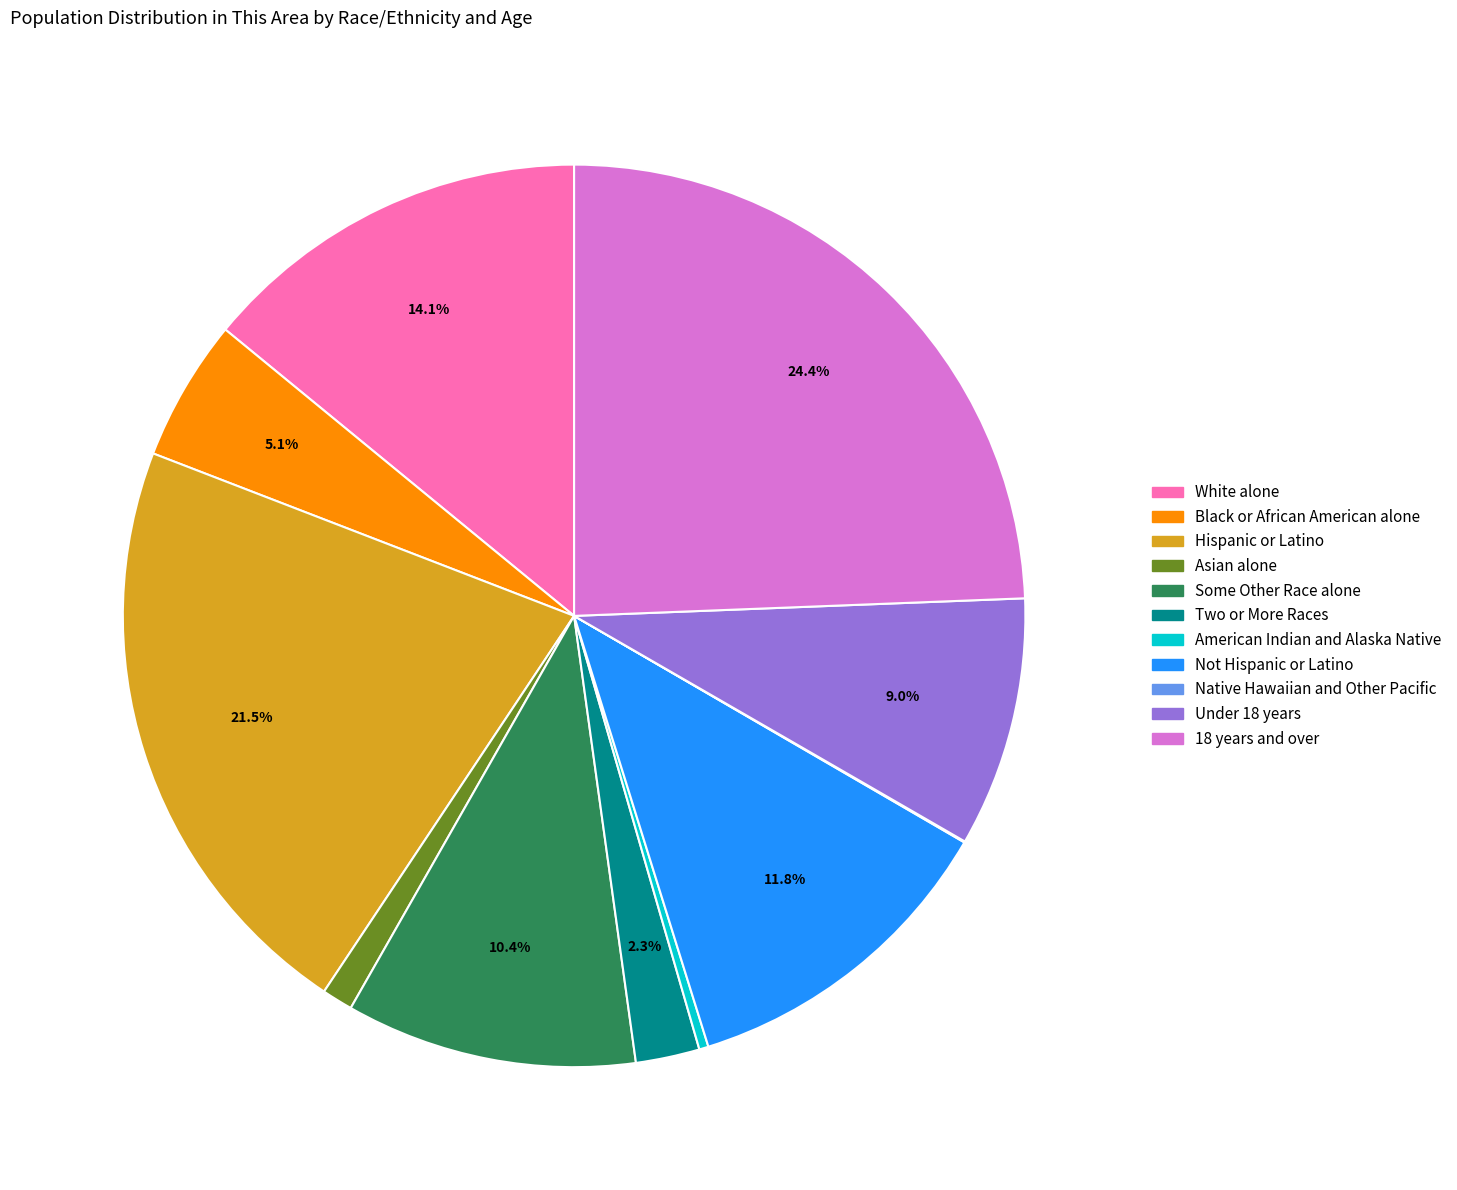

Which has a higher value, Black or African American alone or Two or More Races?

Black or African American alone